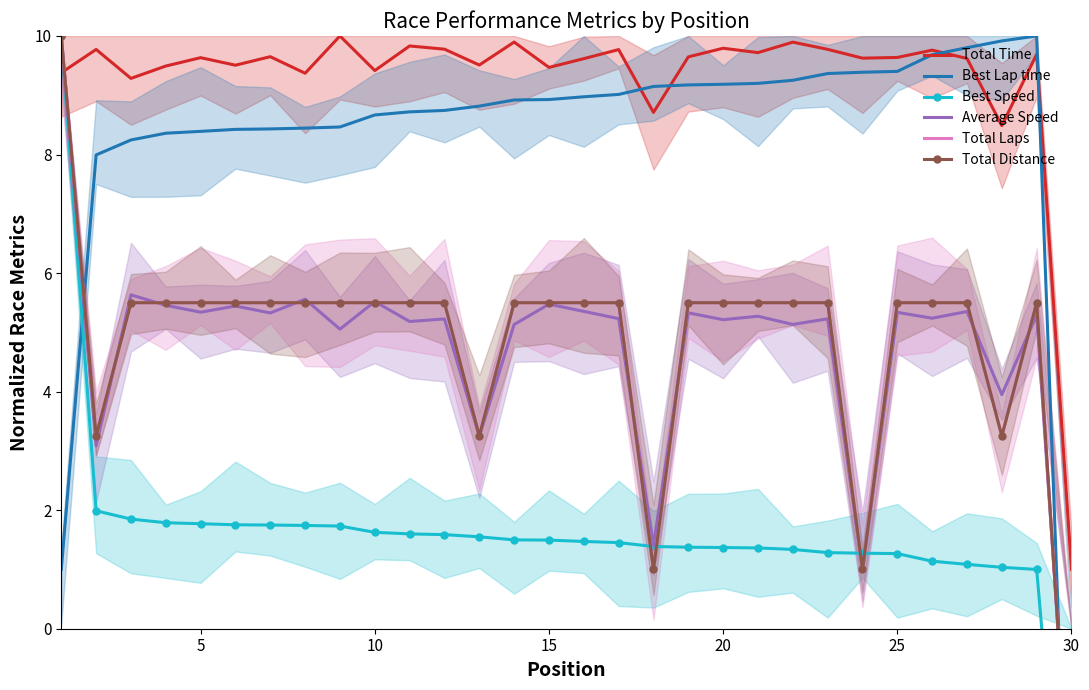

How many values in Best Speed are above zero?

29